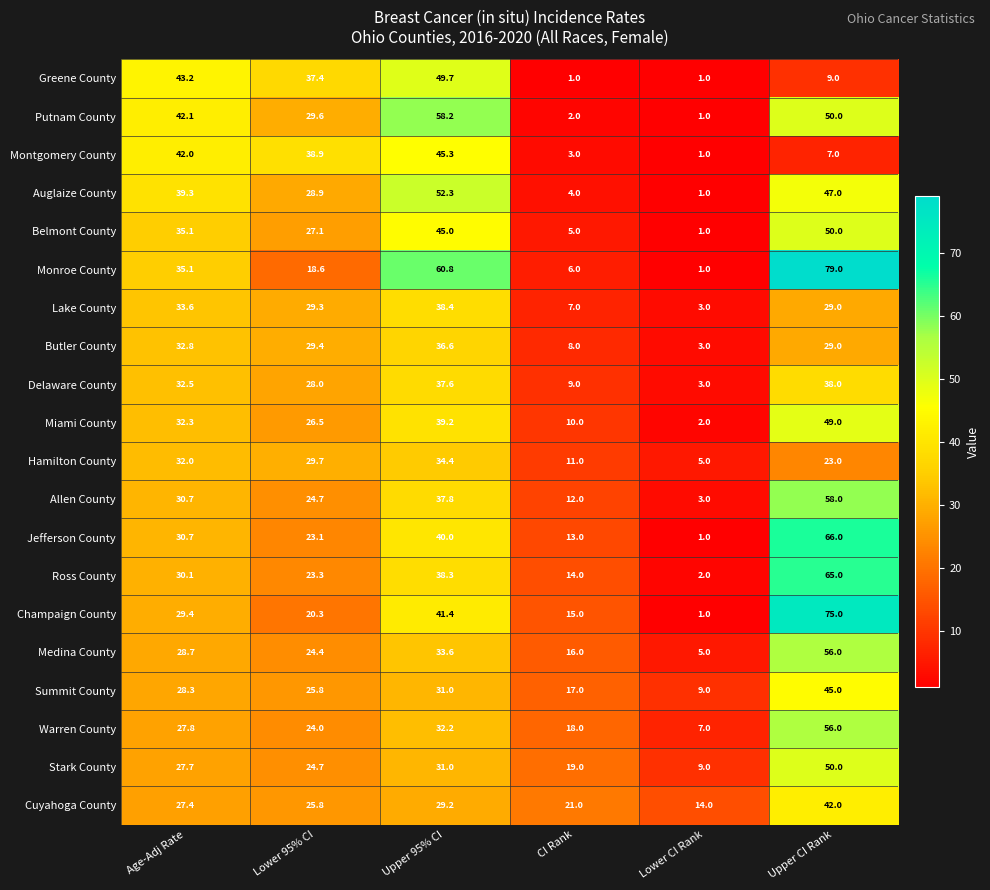

Between Upper 95% CI and Upper CI Rank, which series saw the biggest shift?

Greene County